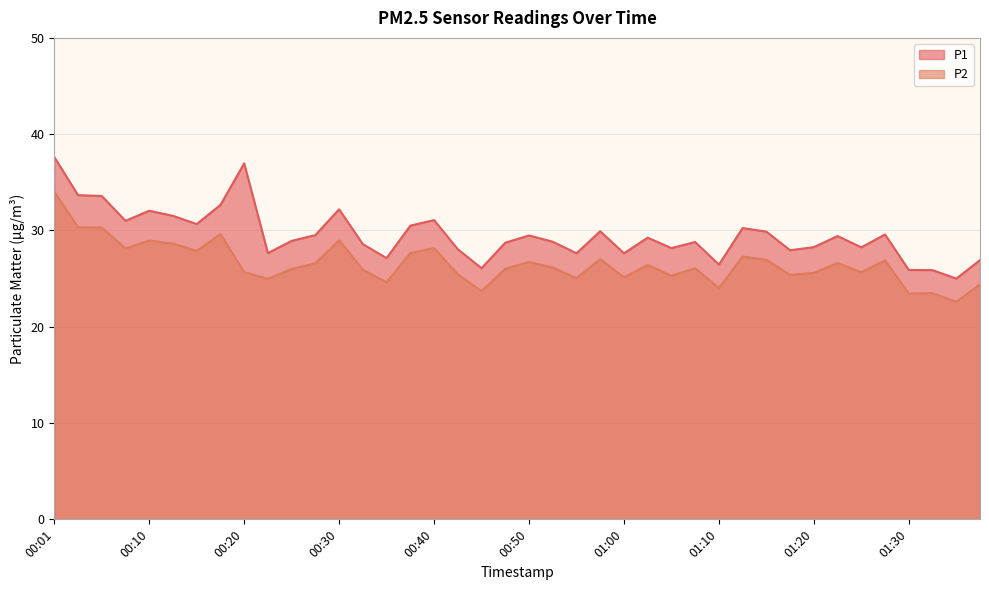

What is the average value of the P1 series?

29.5